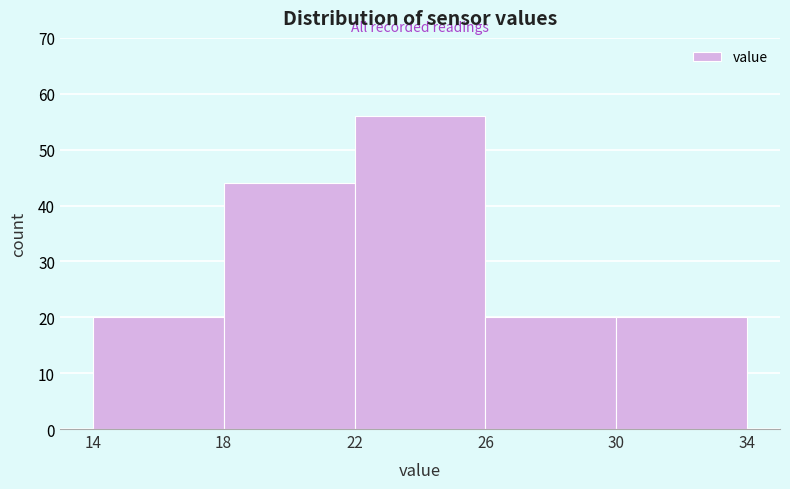

Over which range of the x-axis is the bar tallest?

22 to 26